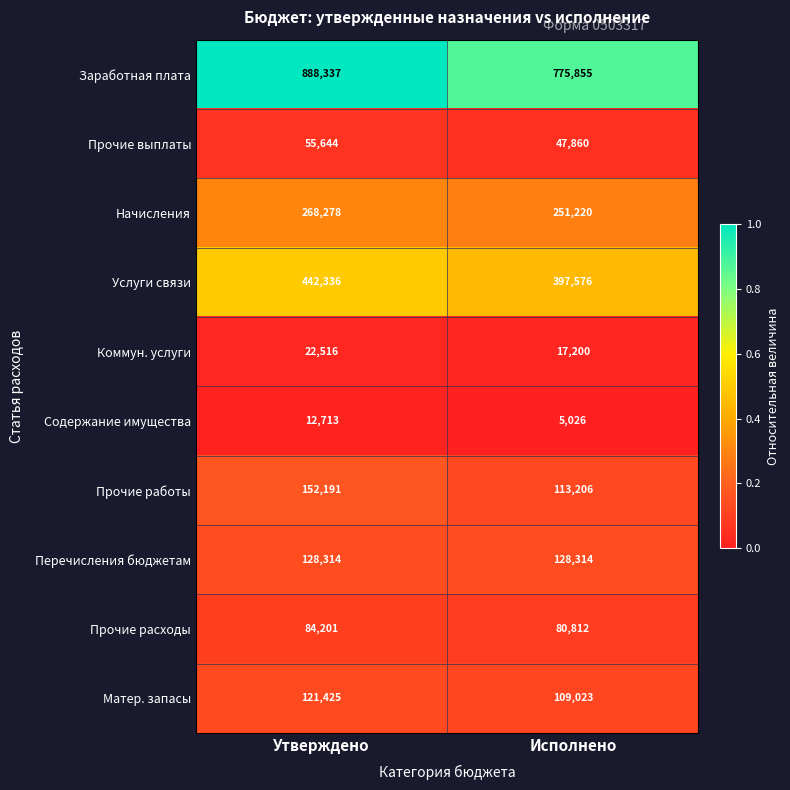

Reading left to right, transcribe all the data shown in this chart.

Заработная плата: Утверждено=888337	Исполнено=775855
Прочие выплаты: Утверждено=55644	Исполнено=47860
Начисления: Утверждено=268278	Исполнено=251220
Услуги связи: Утверждено=442336	Исполнено=397576
Коммун. услуги: Утверждено=22516	Исполнено=17200
Содержание имущества: Утверждено=12713	Исполнено=5026
Прочие работы: Утверждено=152191	Исполнено=113206
Перечисления бюджетам: Утверждено=128314	Исполнено=128314
Прочие расходы: Утверждено=84201	Исполнено=80812
Матер. запасы: Утверждено=121425	Исполнено=109023